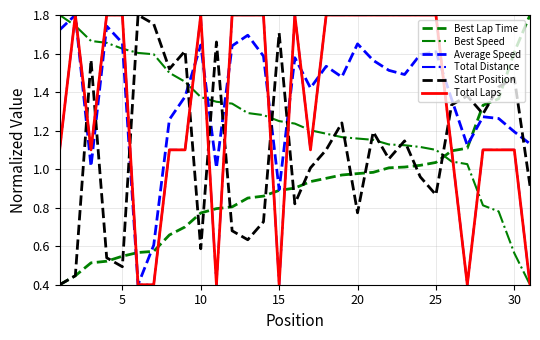

How many lines are shown in the chart?

6